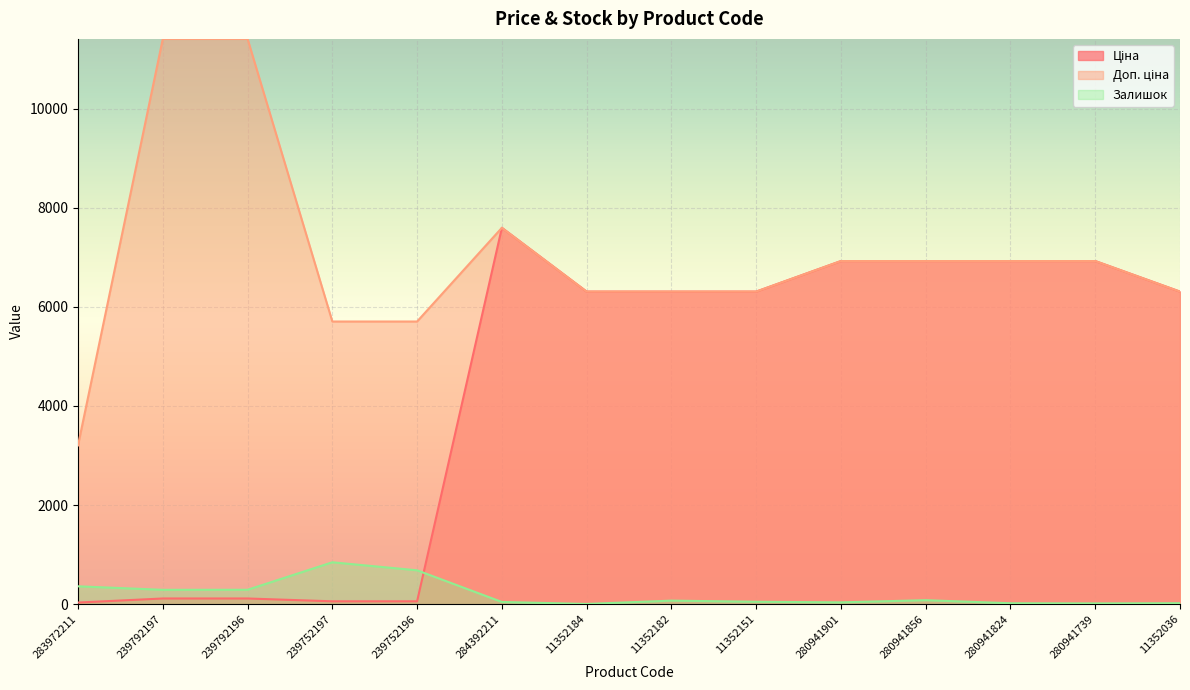

How many lines are shown in the chart?

3